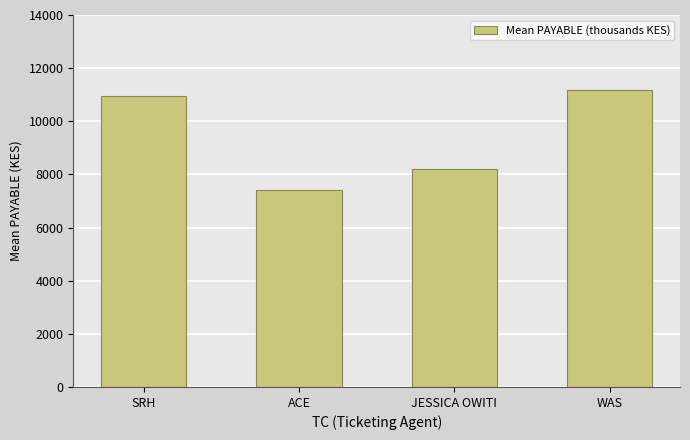

The value at ACE is 4293.1. True or false?

False